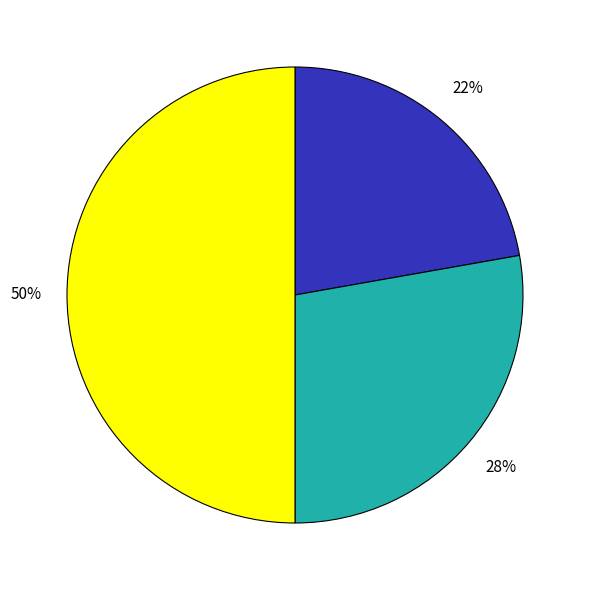

To the nearest percent, what is the difference between the largest and smallest slice percentages?

28%